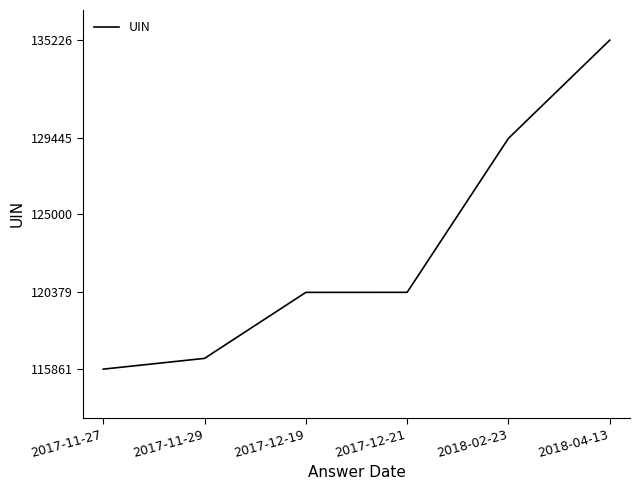

What is the change in value from 2018-02-23 to 2018-04-13?

+5781